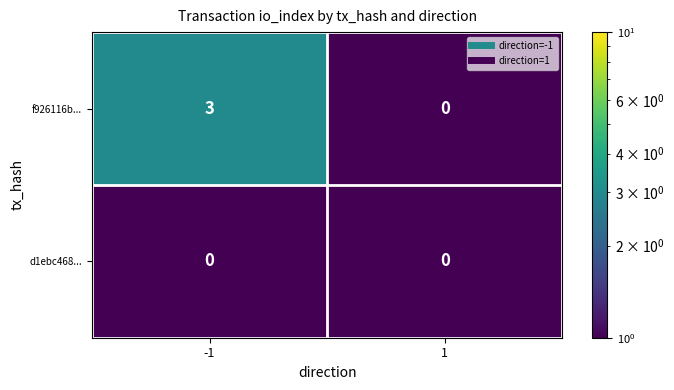

What is the total value across all series at -1?

3